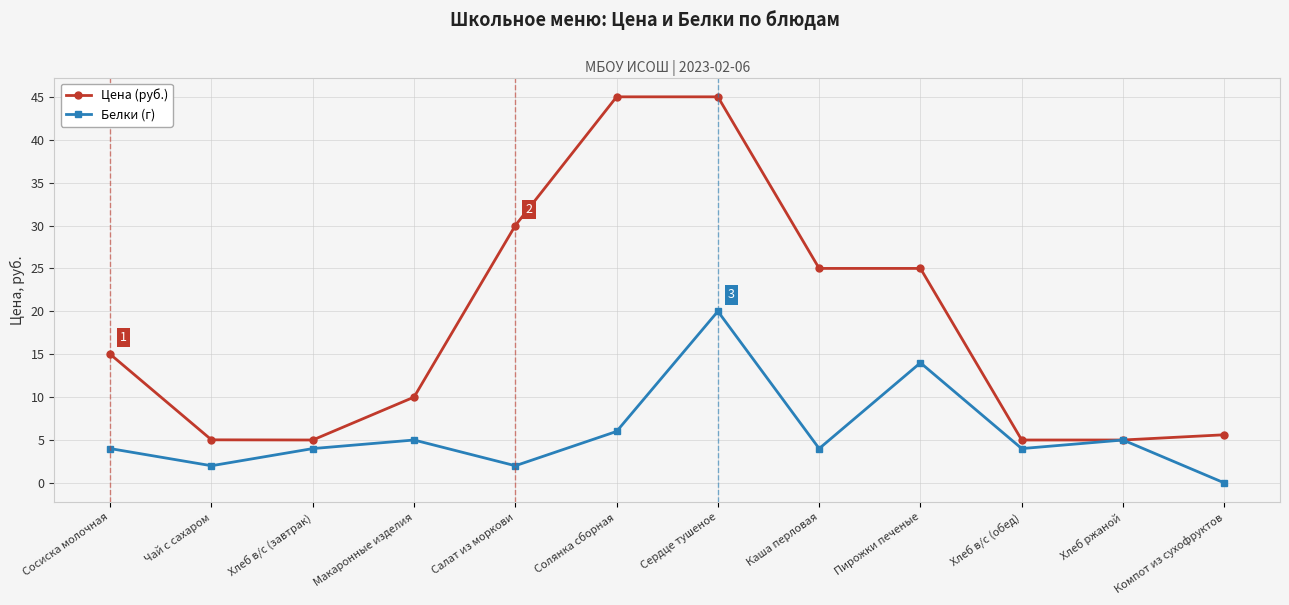

Is the value of Белки (г) at Хлеб в/с (обед) greater than the value of Цена (руб.) at Компот из сухофруктов?

No